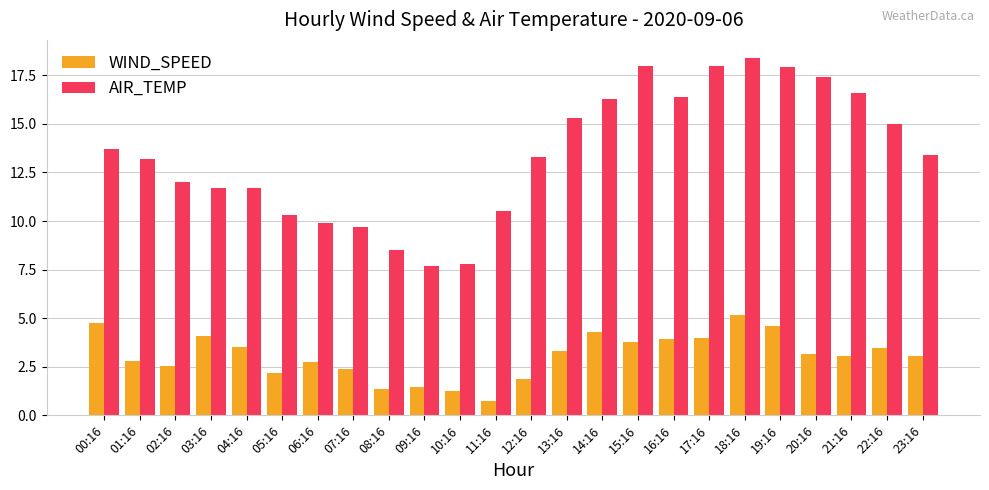

Which series has the largest range (max minus min)?

AIR_TEMP